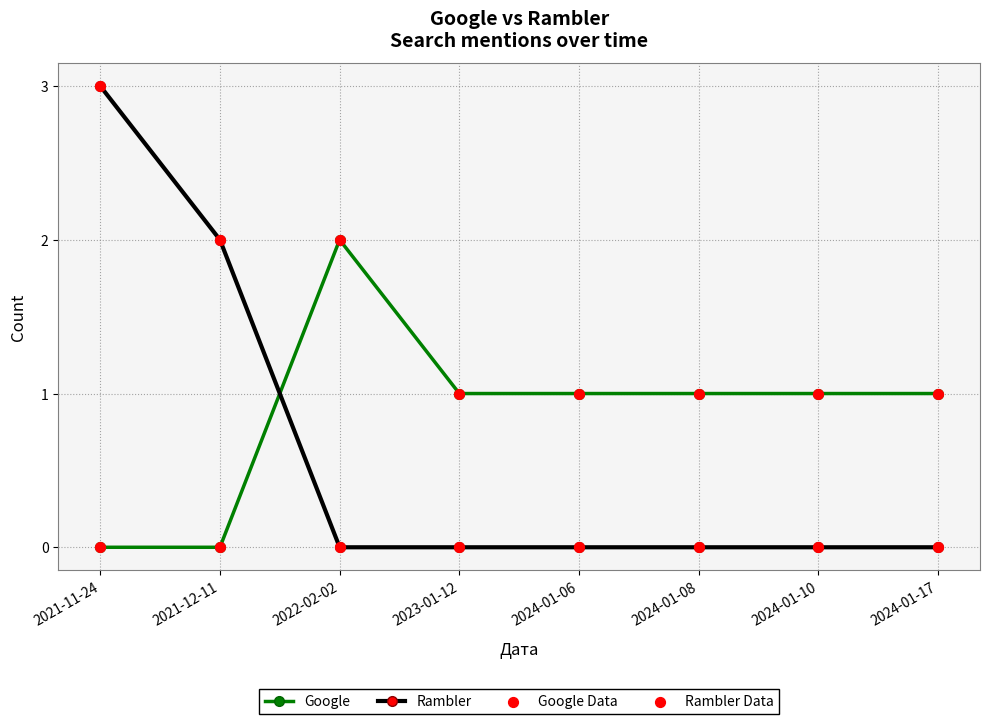

The Rambler series shows 5 at 2021-11-24. True or false?

False